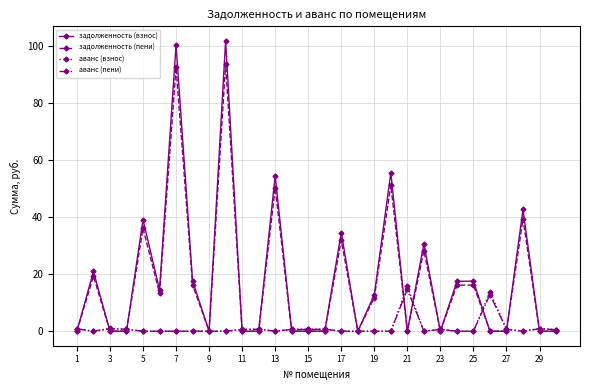

What is the maximum value shown in the chart?

101.9